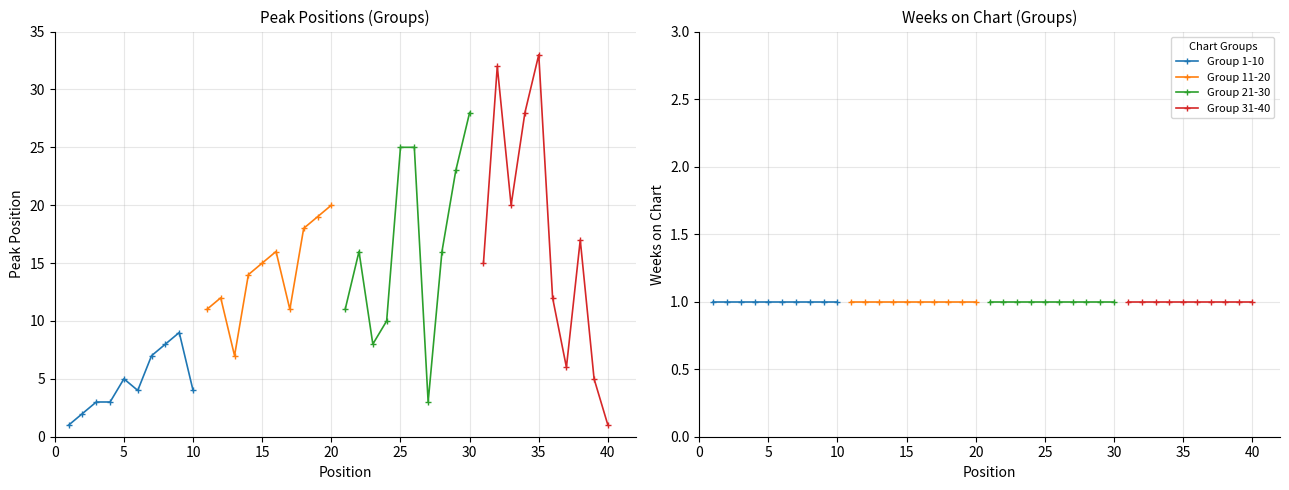

What is the sum of the Position 1-10 values at 1 and 6?

5